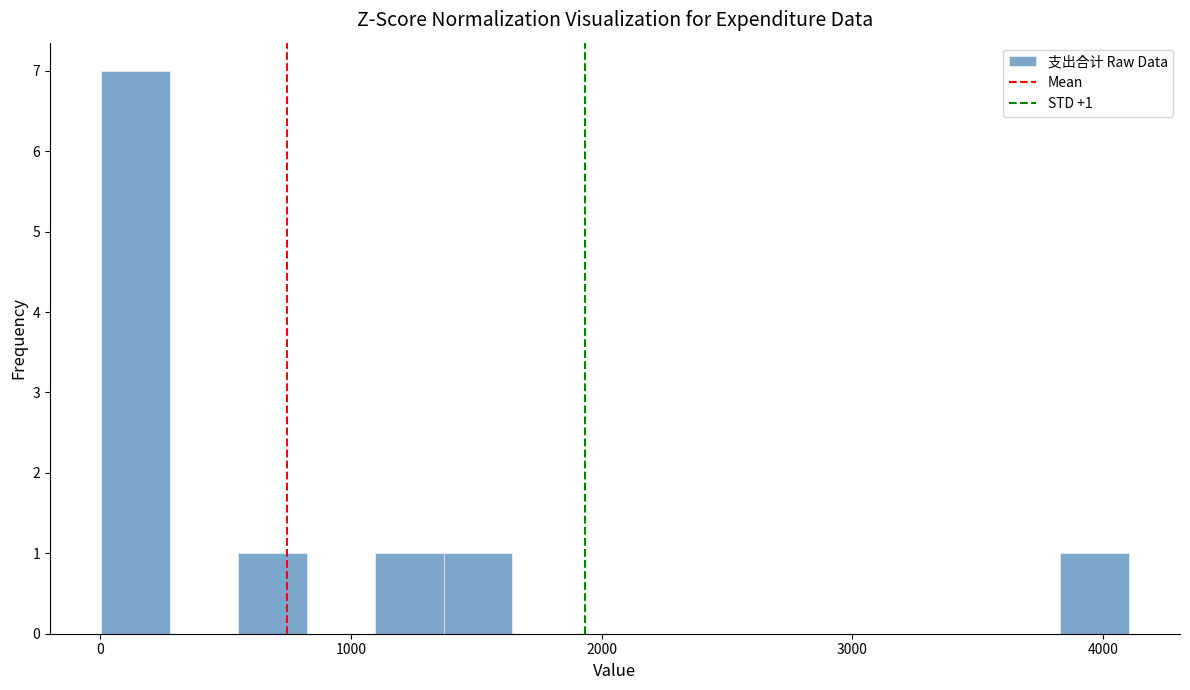

Read against the x-axis, roughly where is the centre of the tallest bar?

100